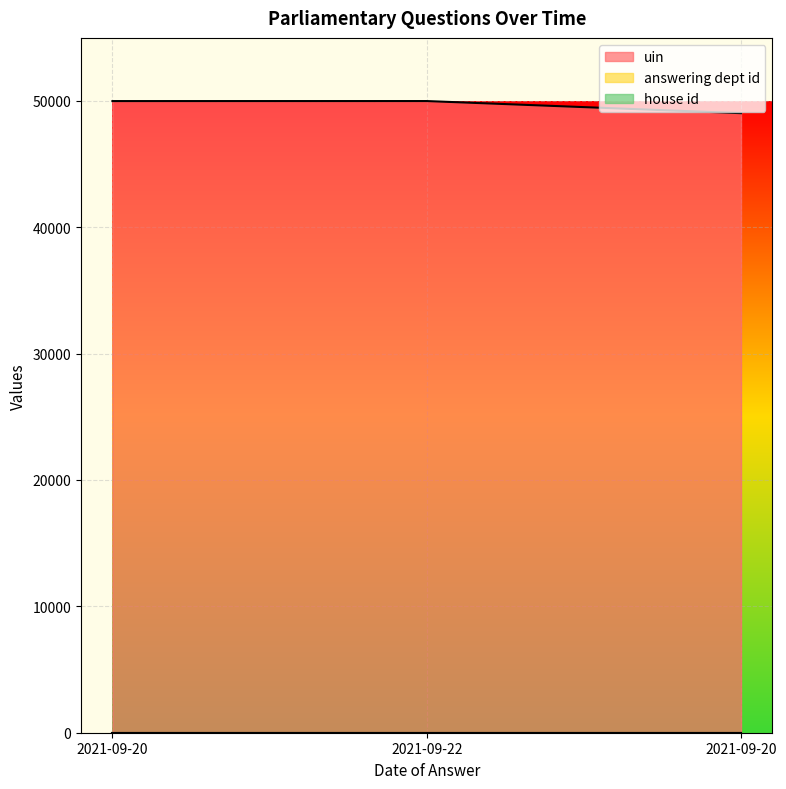

What is the sum of all house id values?

3